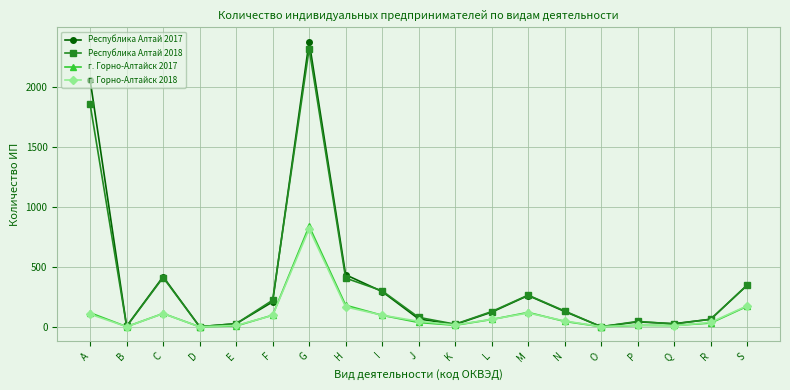

What is the value of the Республика Алтай 2017 point at the 1st from the left?

2058